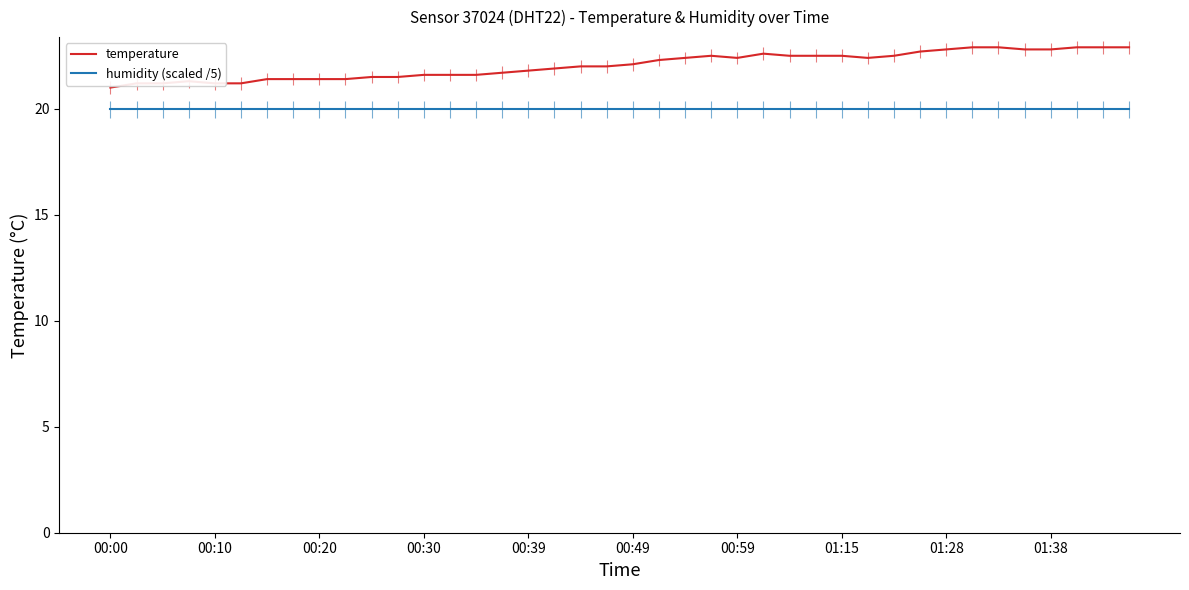

Which series has the widest spread of values?

temperature